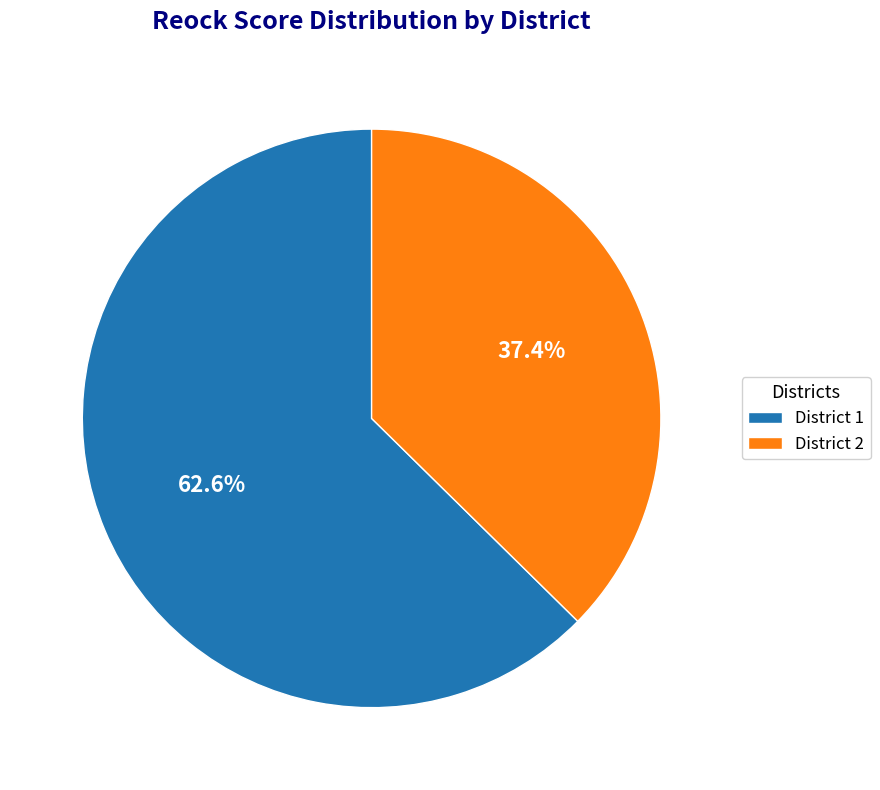

Does District 2 account for over 50% of the chart?

No